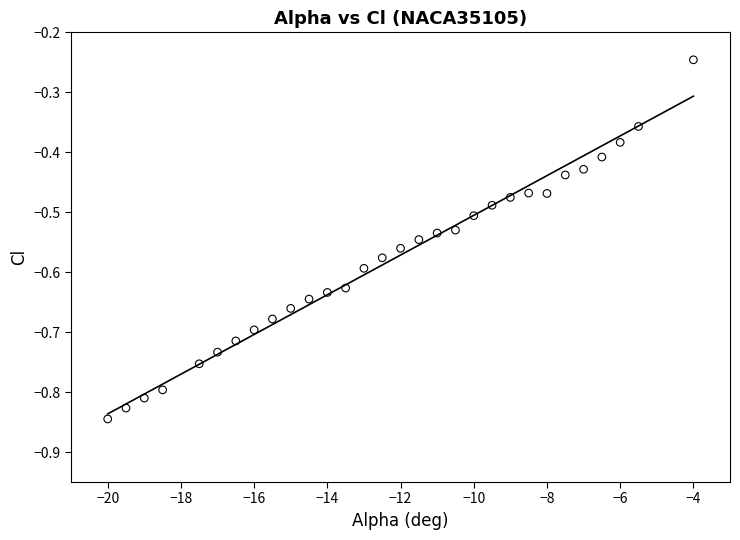

What is the range of X values (max minus min)?

16.0